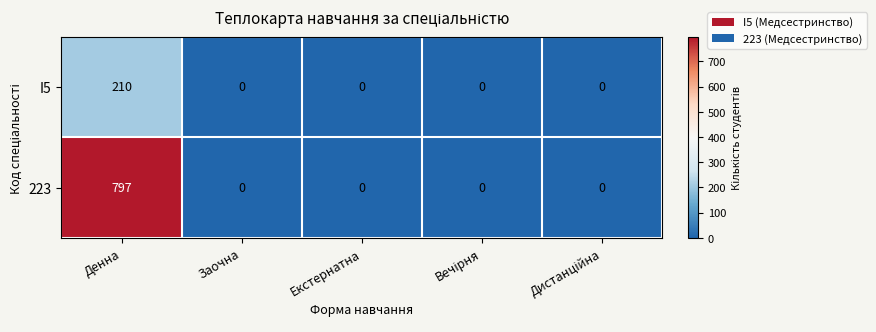

What is the sum of all 223 values?

797